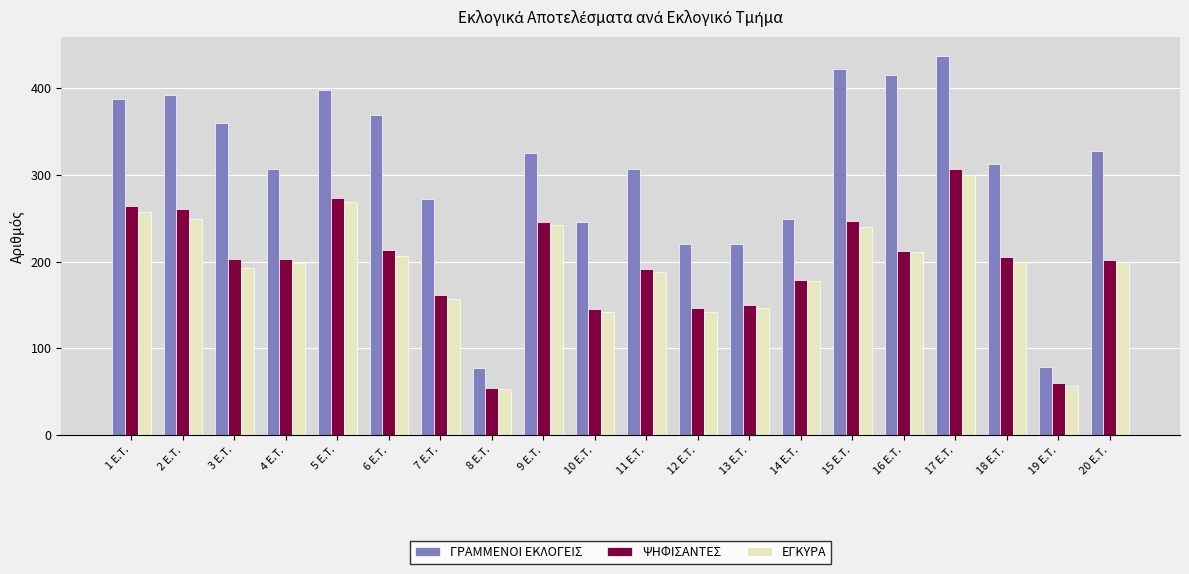

At which label does ΕΓΚΥΡΑ first exceed 199?

1 E.T.